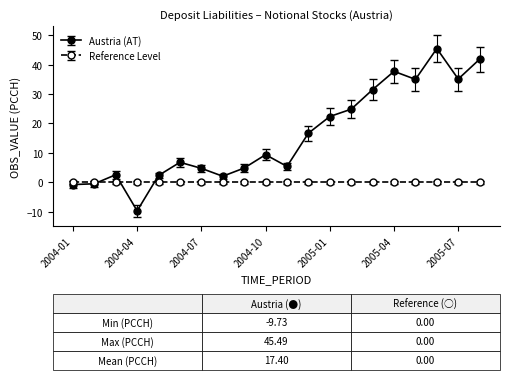

What is the maximum value for Austria (AT)?

45.5